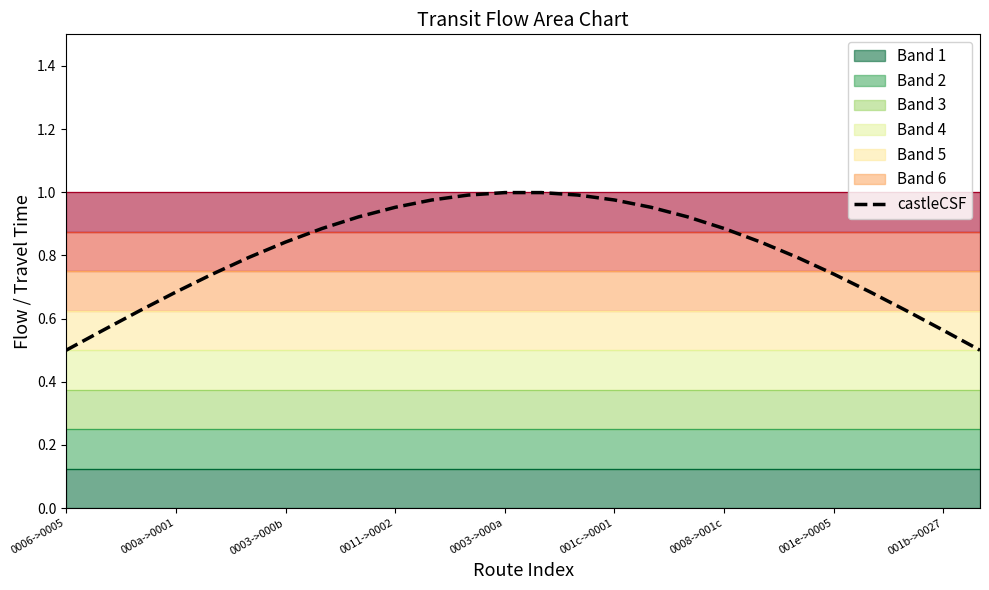

What is the value of the 19th point from the left?

0.9